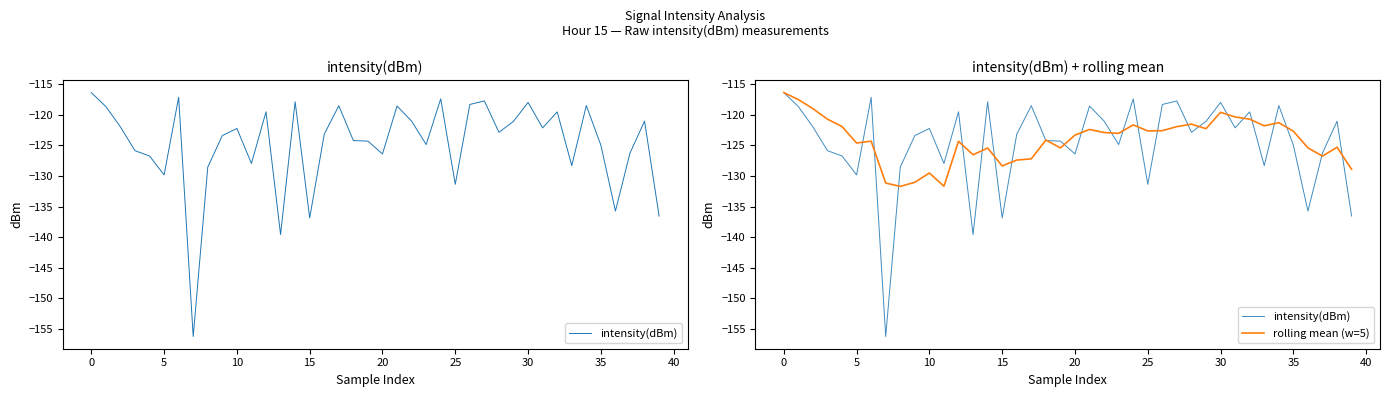

Is it true that rolling mean (w=5) equals -36.2 at 23?

False